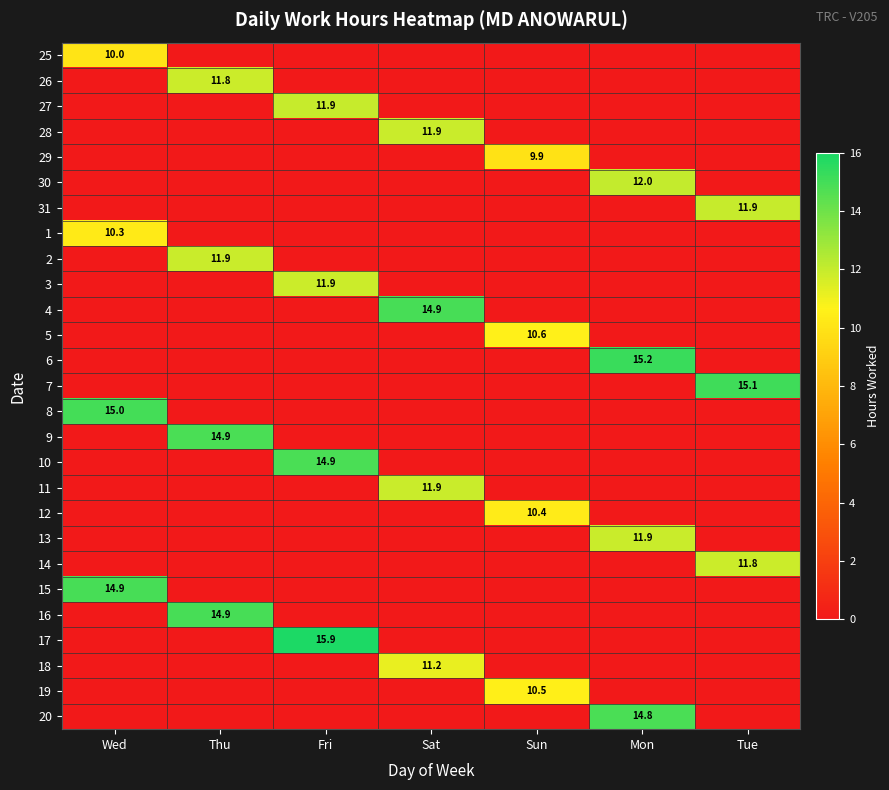

The 8 series shows 22.7 at Wed. True or false?

False